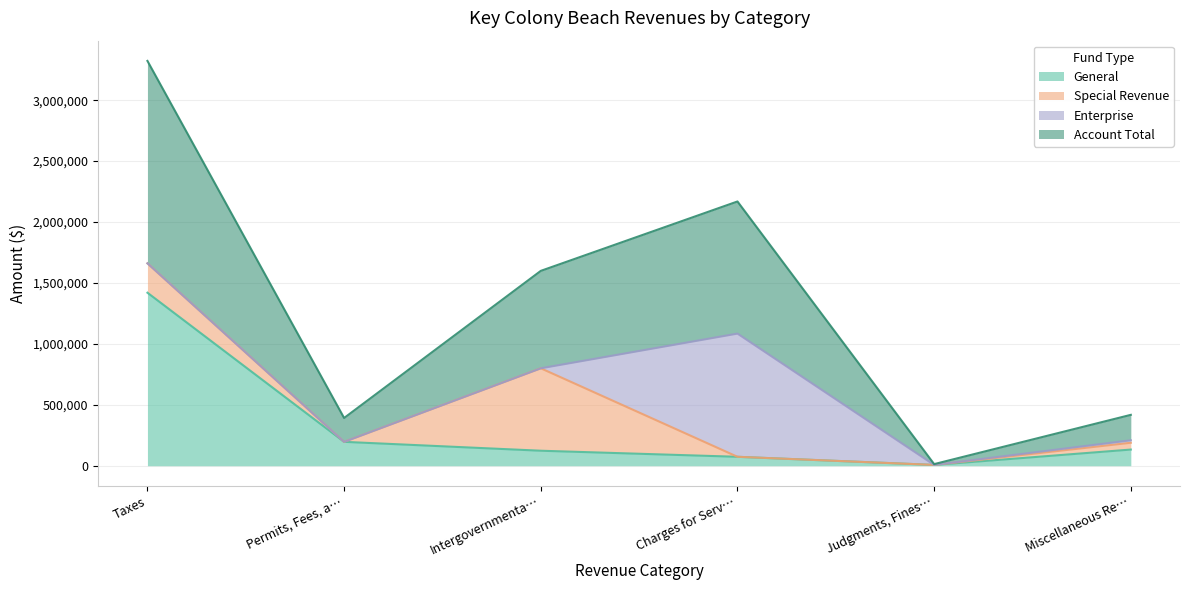

Read the General value at Permits, Fees, a….

195910